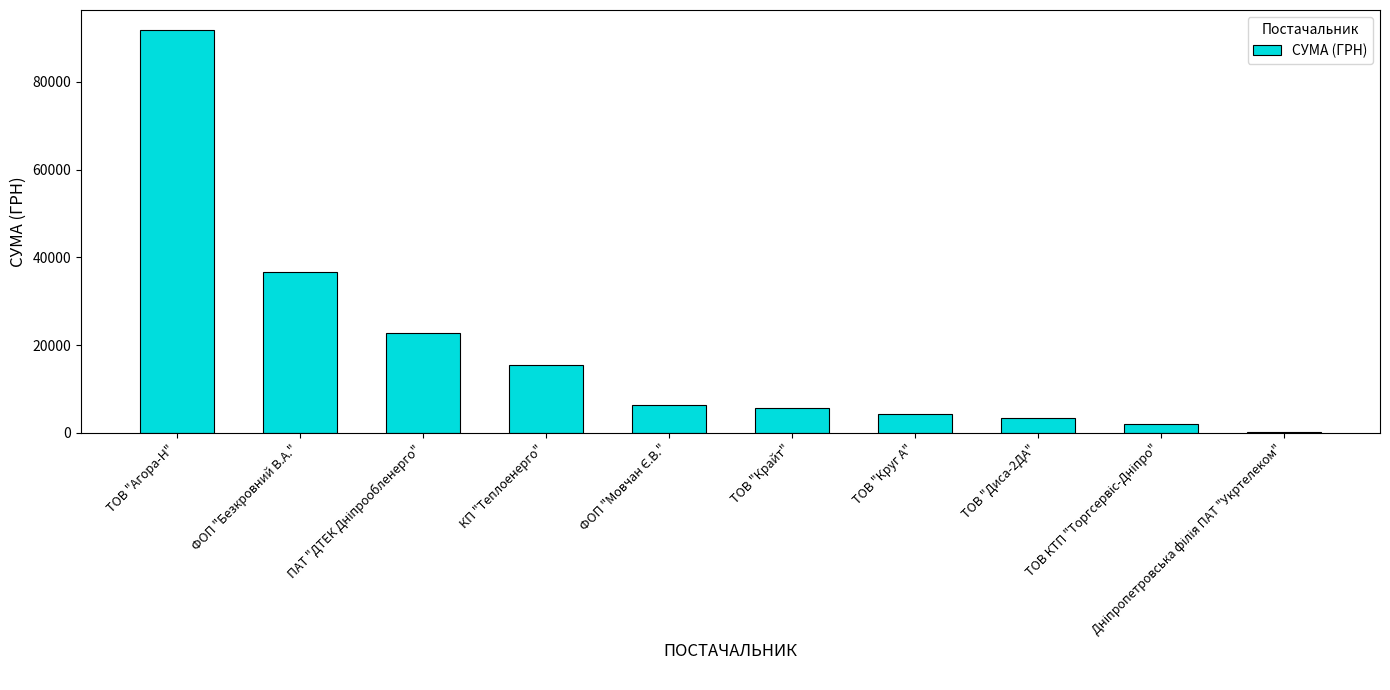

What is the sum of all values?

188806.8